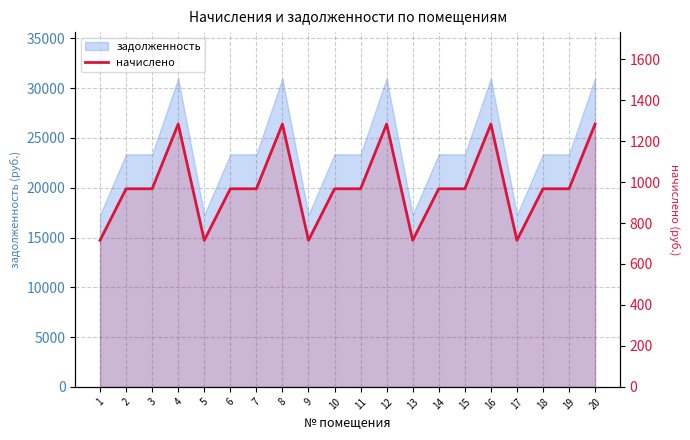

How many data points does each series have?

20